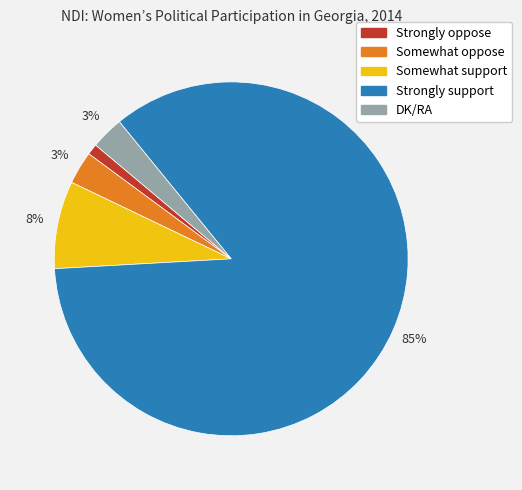

How many slices are in this pie chart?

5